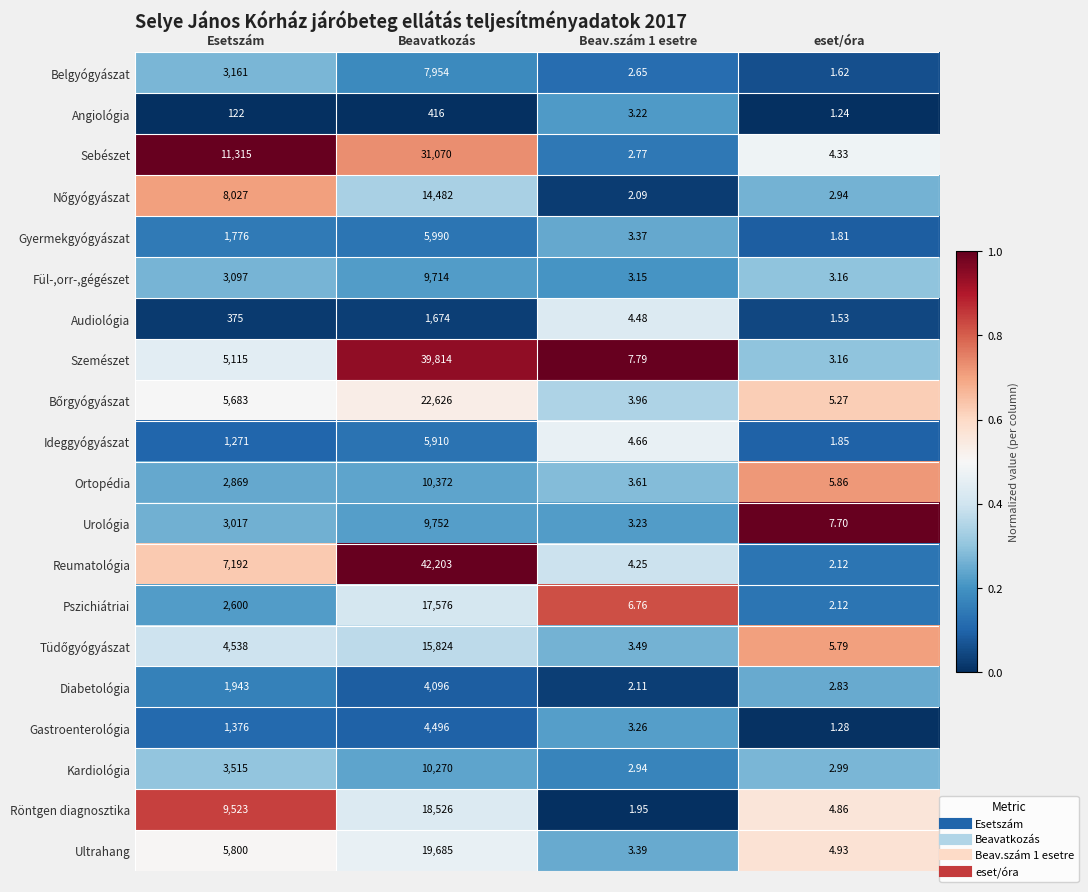

What is the total value across all series at Beavatkozás?

292450.0